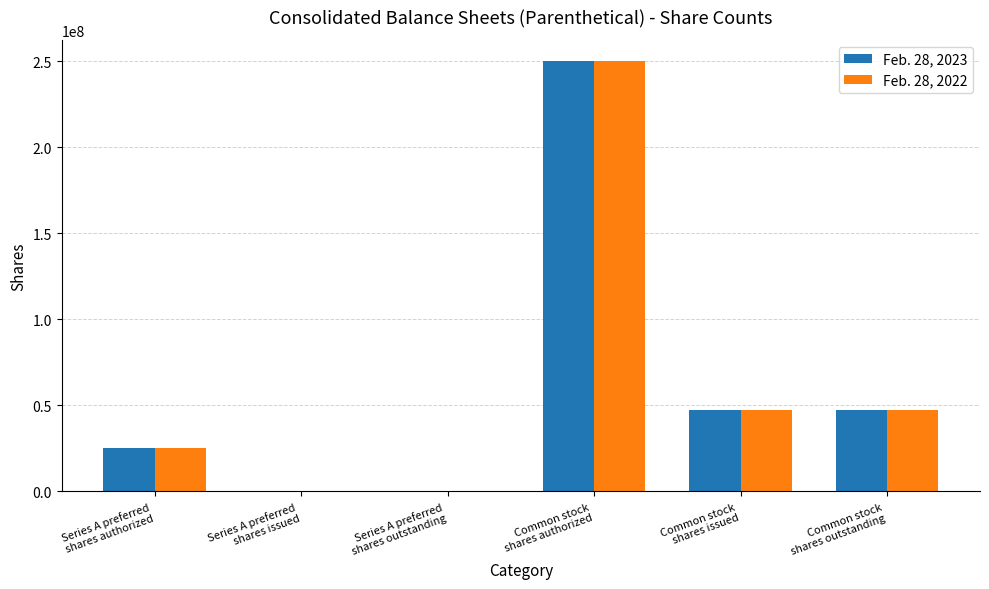

What is the maximum value shown in the chart?

250000000